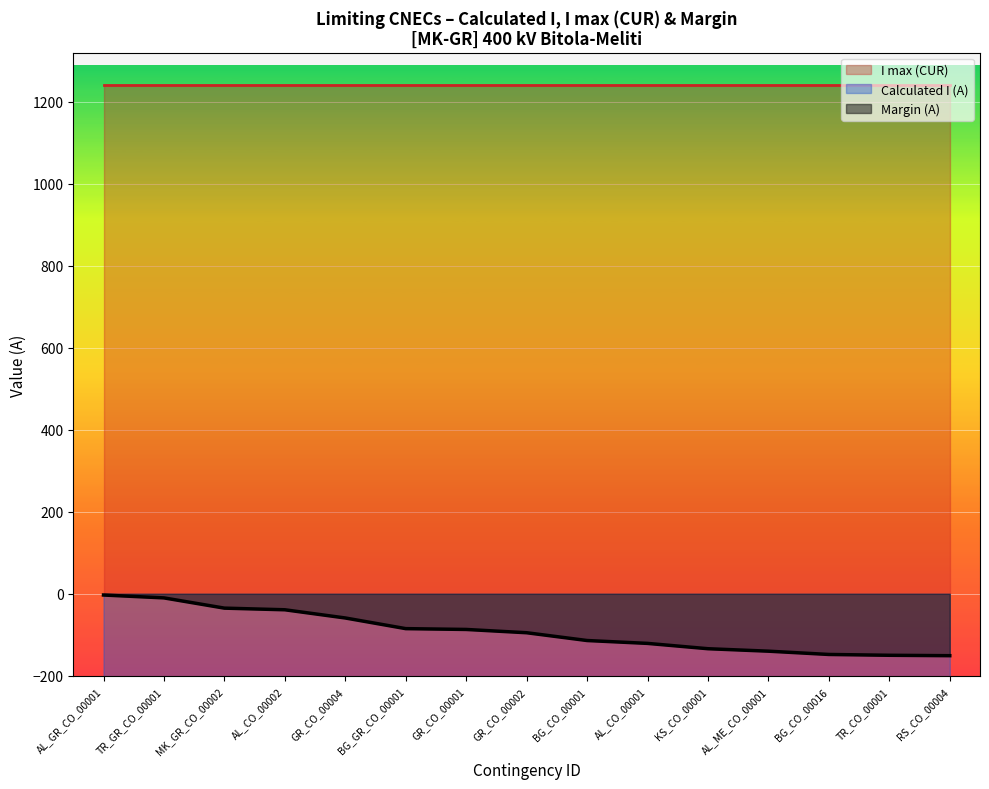

What is the label of the 7th point from the left?

GR_CO_00001